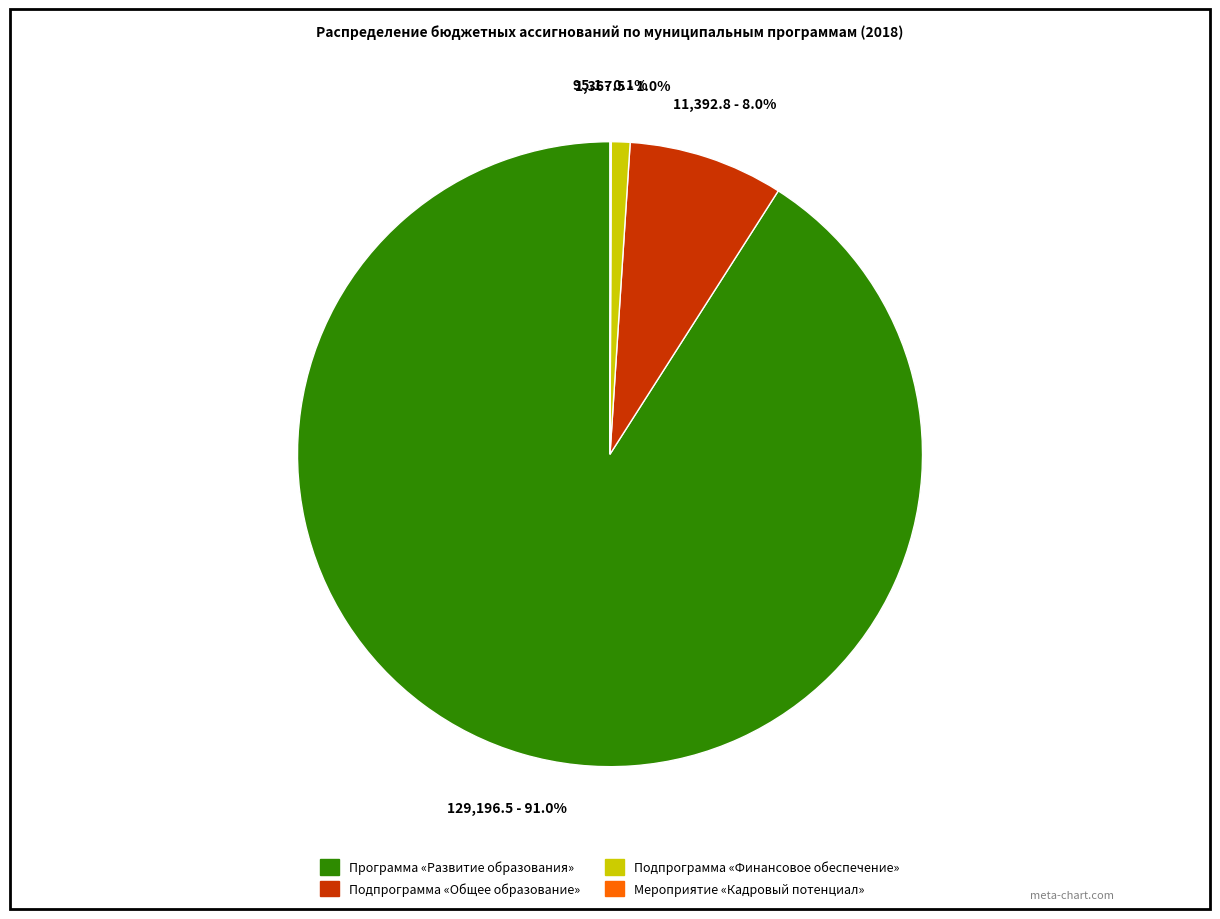

What is the largest slice in the pie chart?

Программа «Развитие образования»